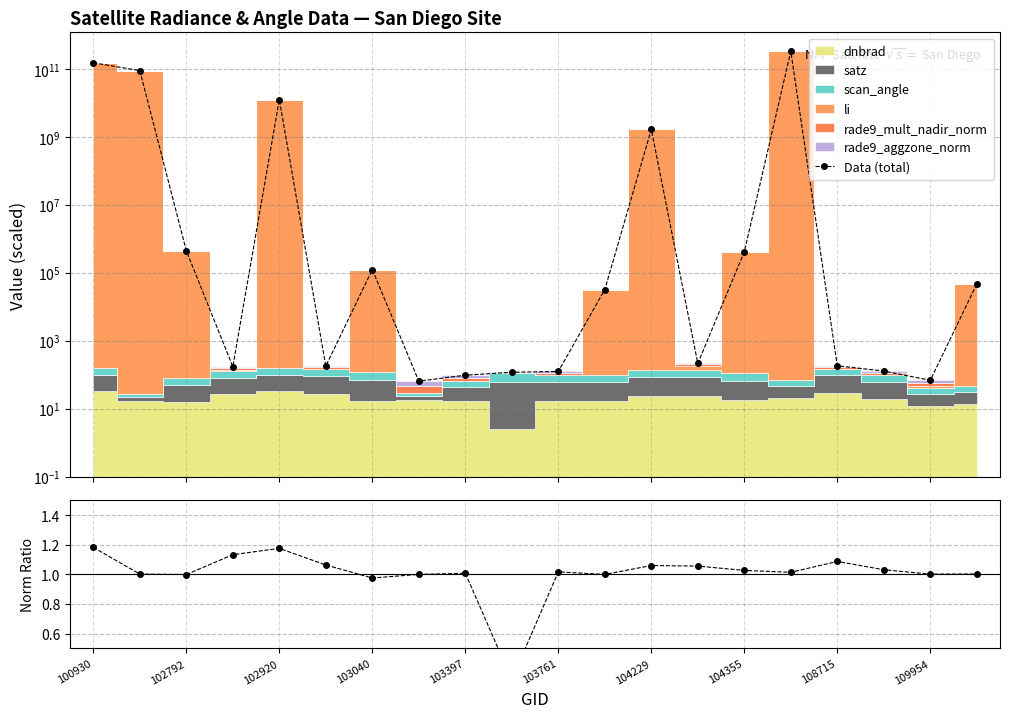

Is this an area chart (filled region under the line)?

No